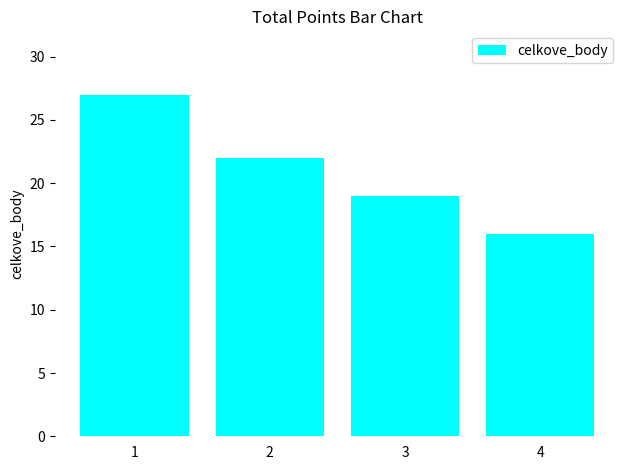

What is the average value?

21